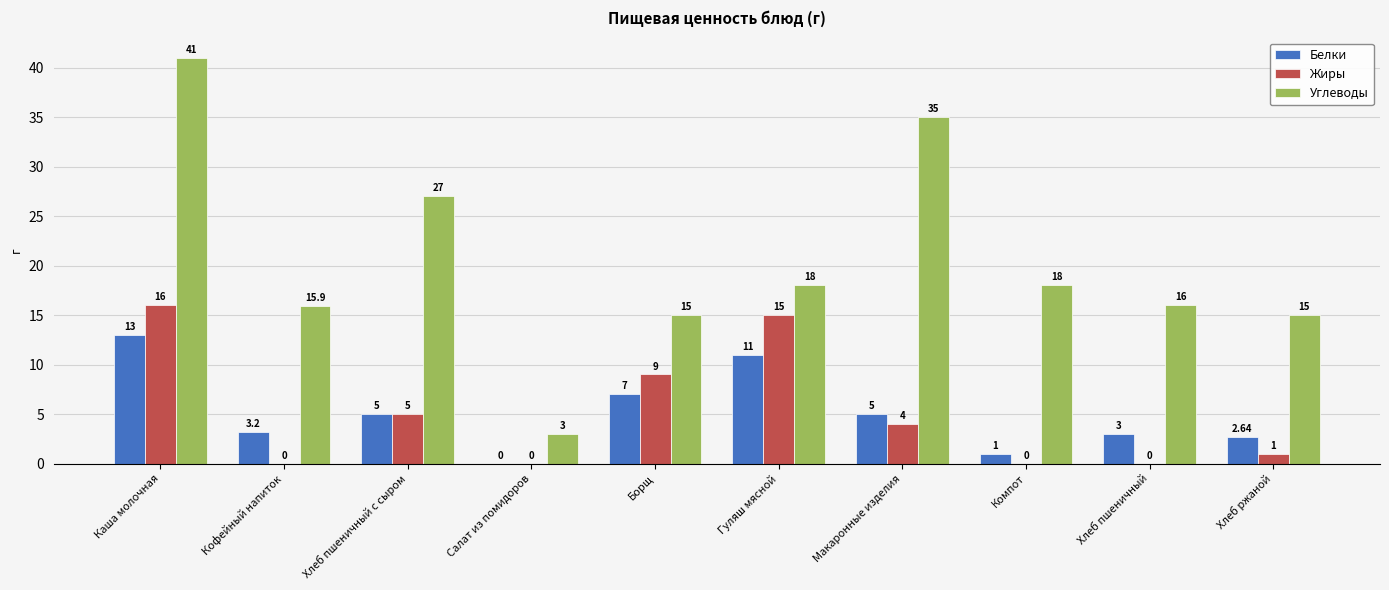

Are the bars grouped side by side (vs. stacked)?

Yes